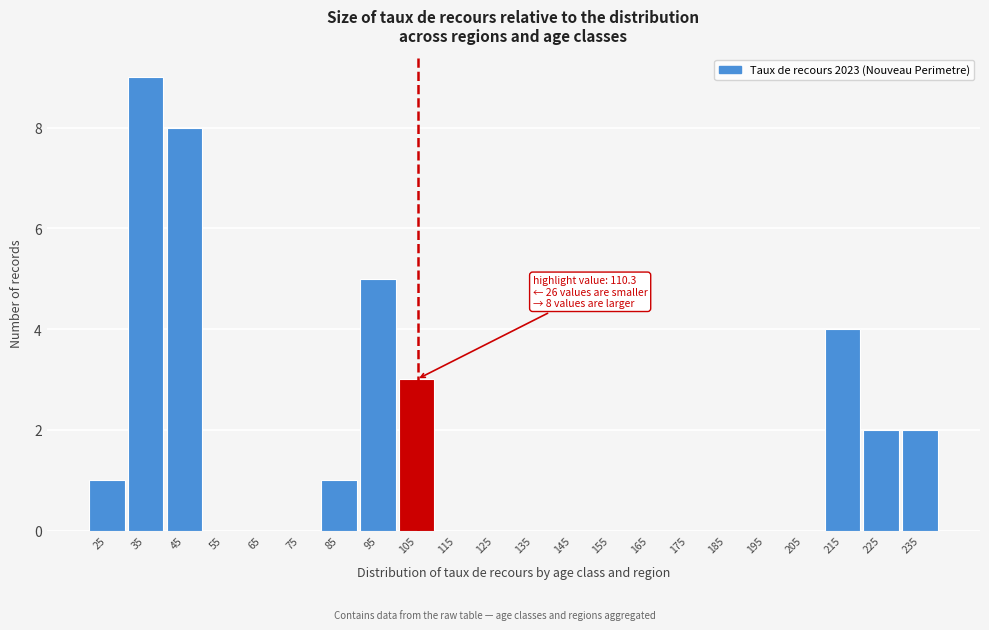

Reading left to right, transcribe all the data shown in this chart.

25=1	35=9	45=8	55=0	65=0	75=0	85=1	95=5	105=3	115=0	125=0	135=0	145=0	155=0	165=0	175=0	185=0	195=0	205=0	215=4	225=2	235=2